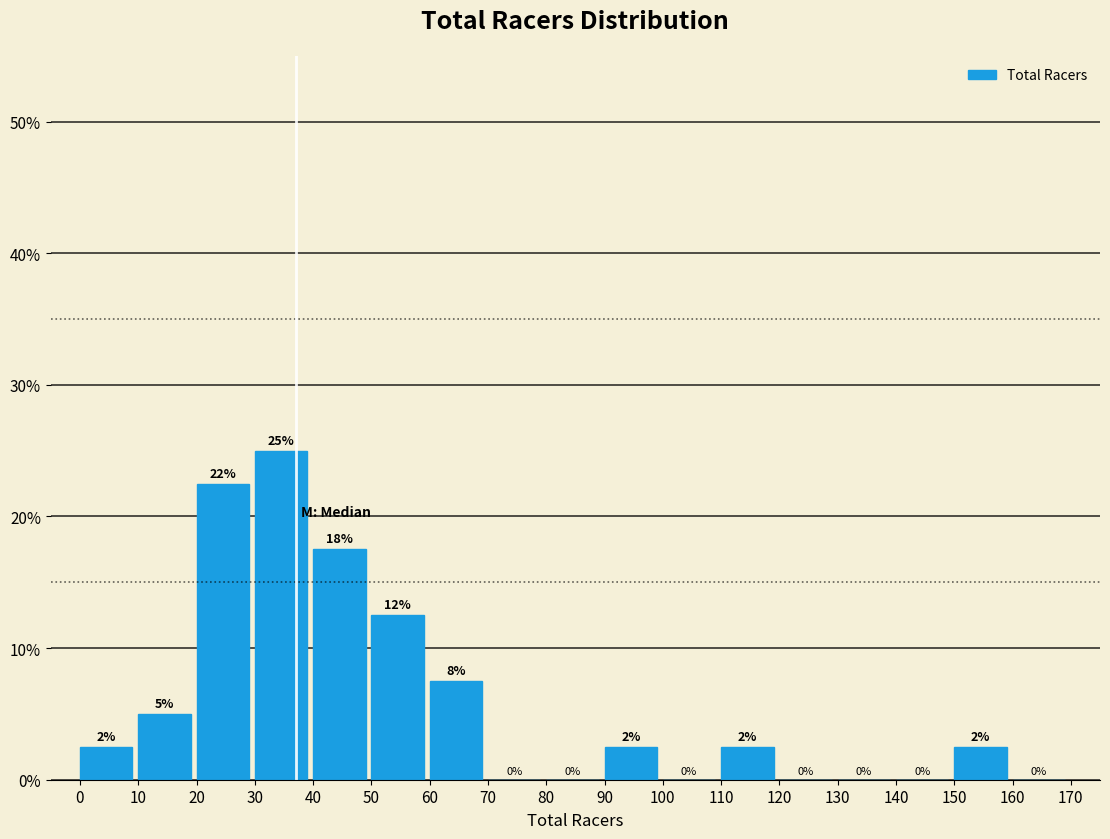

Over which range of the x-axis is the bar tallest?

30 to 40